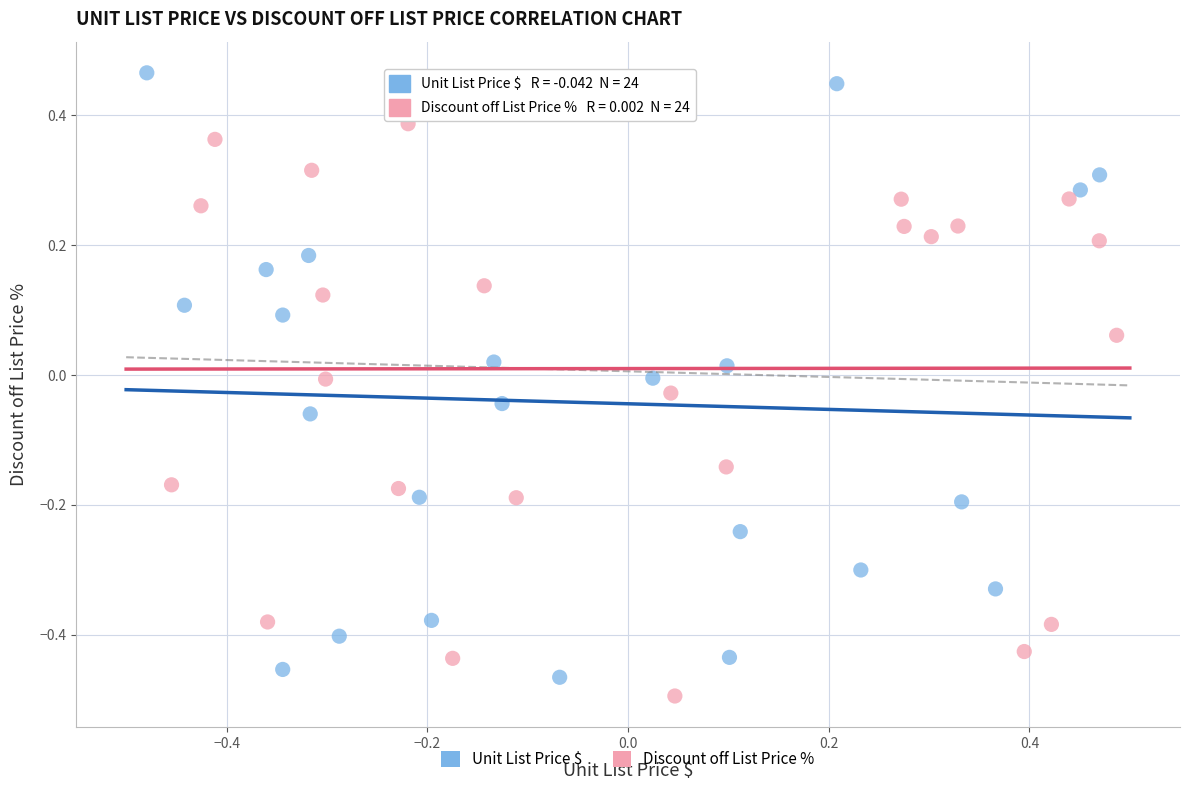

Which series reaches the maximum Y coordinate?

Unit List Price $